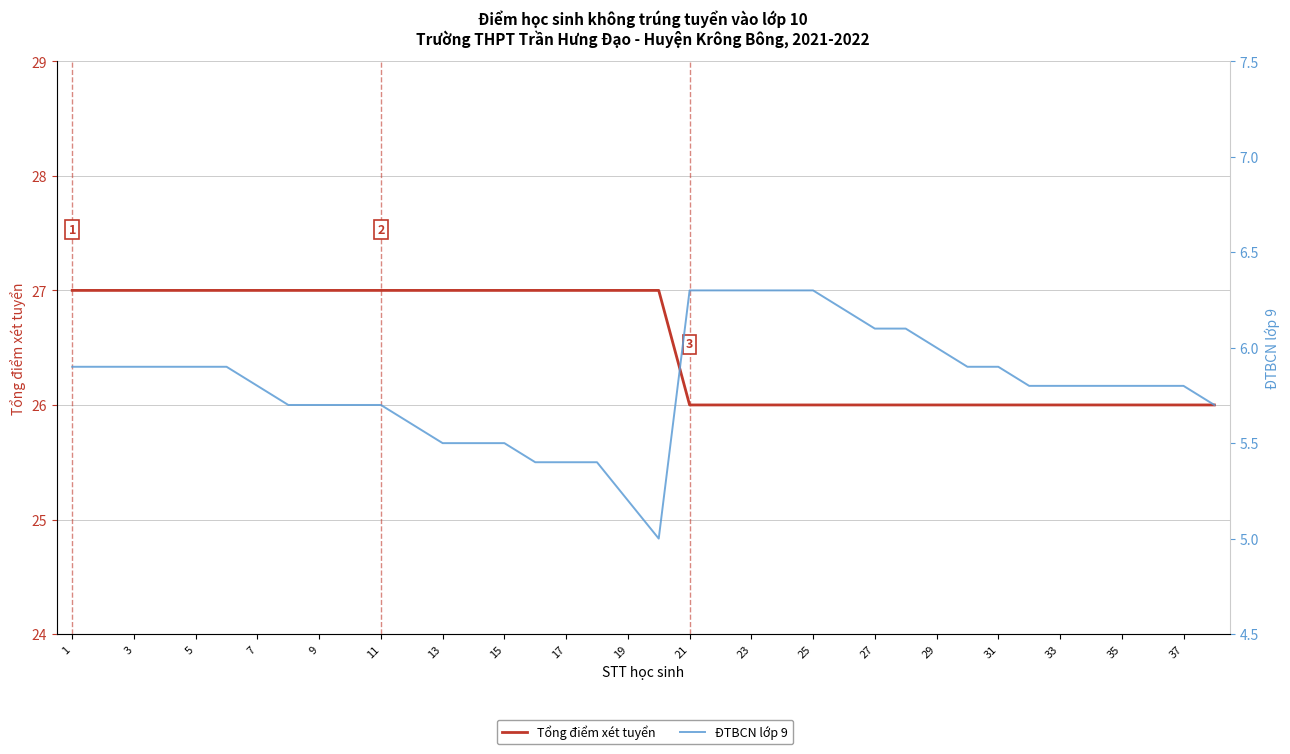

How many values in the Tổng điểm xét tuyển series are below 27?

18